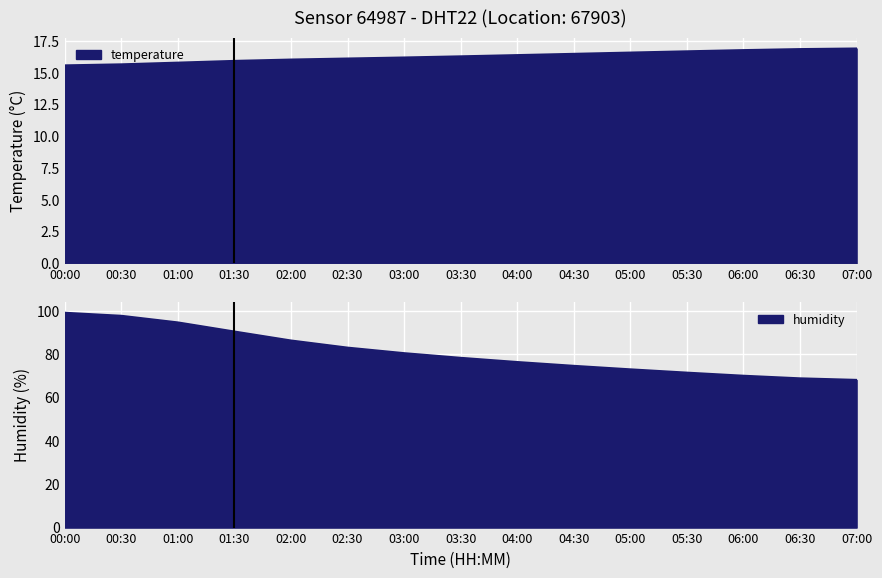

What is the value of the temperature point at the 10th from the left?

16.5